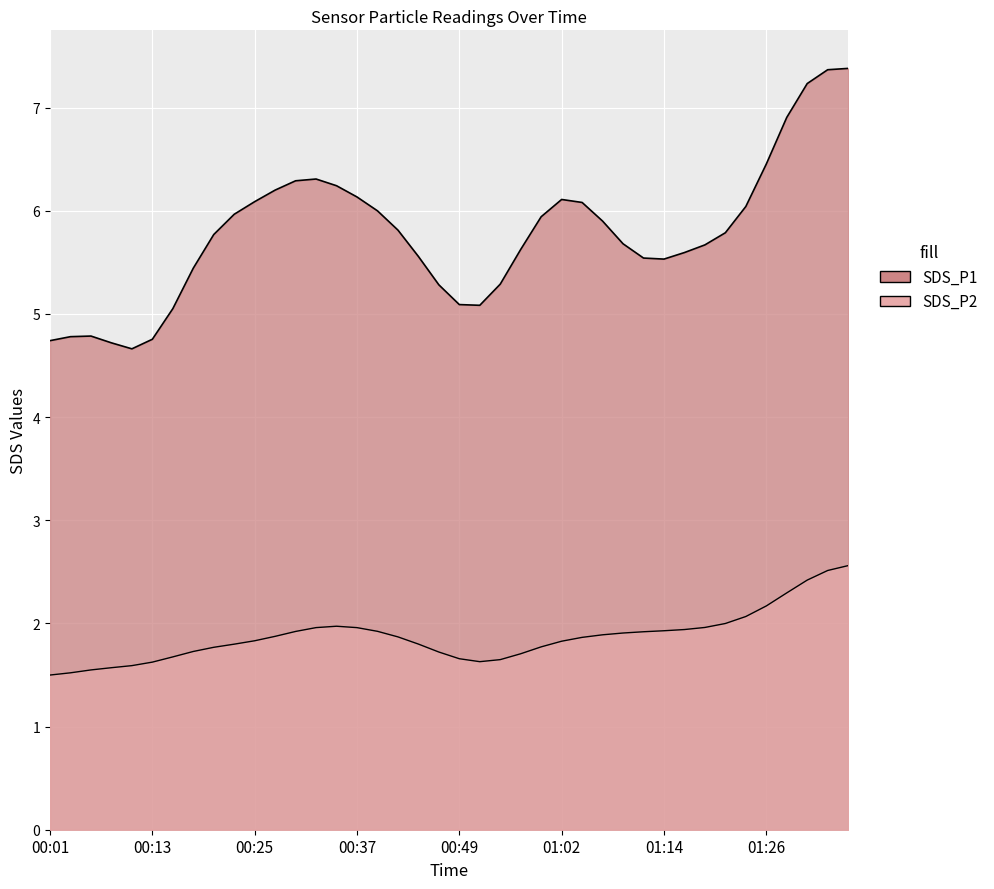

Rank the series at 00:18 from lowest to highest value.

SDS_P2, SDS_P1